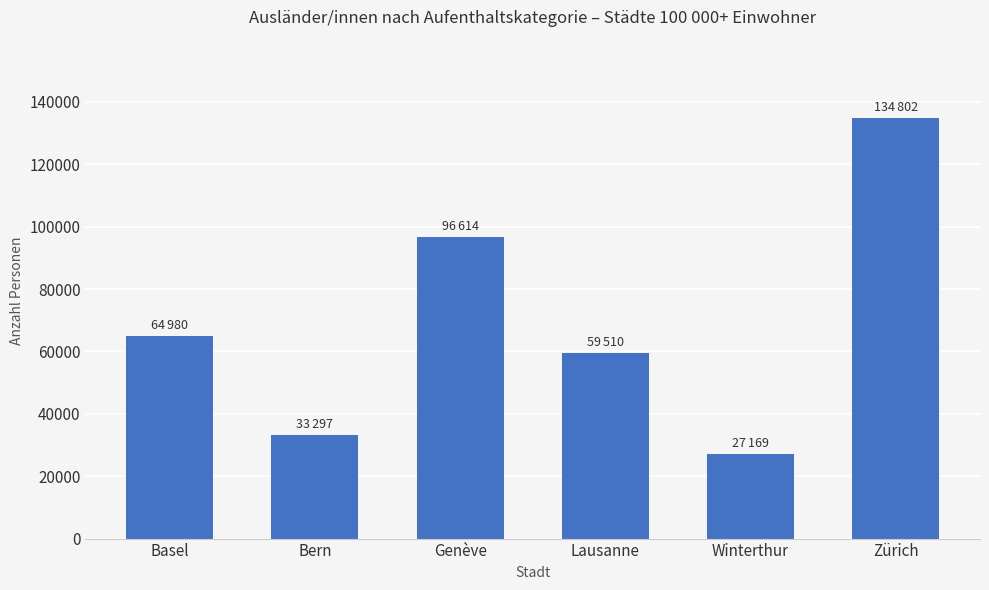

Approximately how many times larger is the value at Lausanne compared to Zürich?

0.4